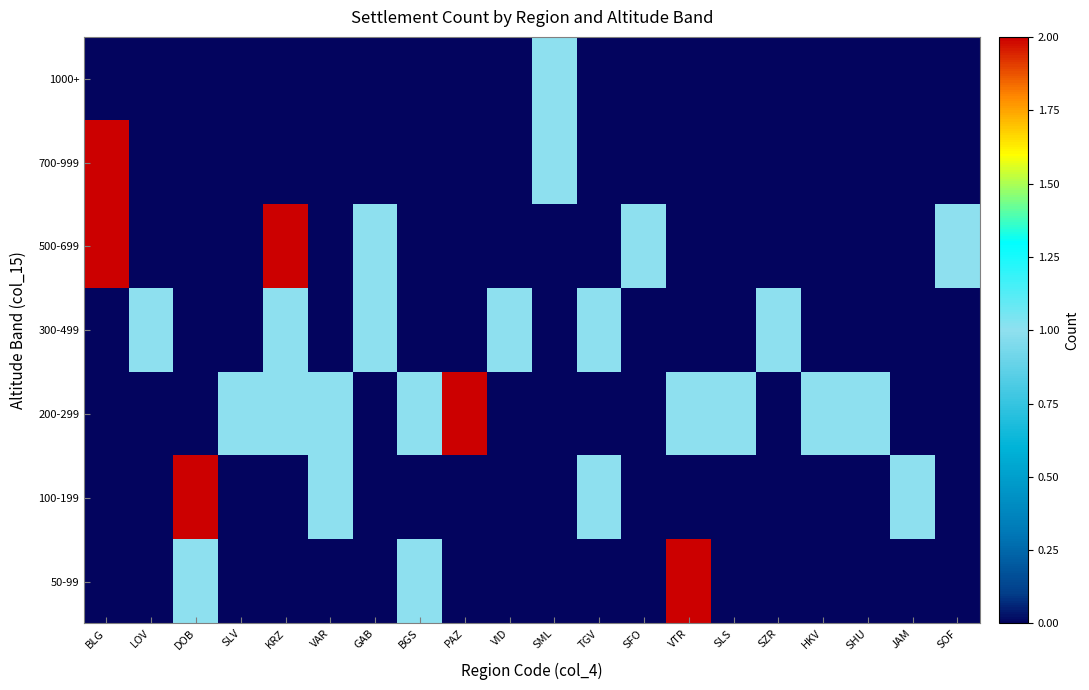

Which series changed the most between BGS and SOF?

50-99